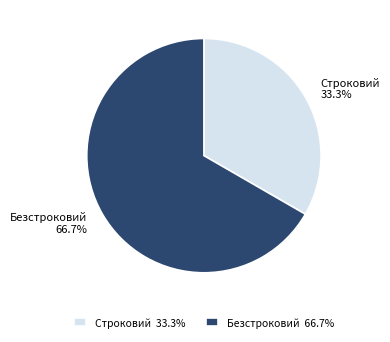

Approximately how many times larger is the value at Строковий compared to Безстроковий?

0.5